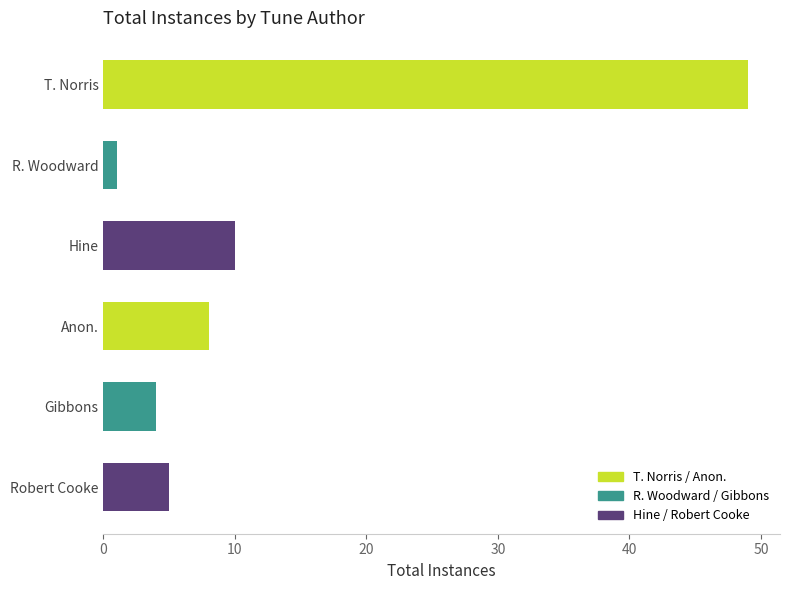

What is the minimum value shown in the chart?

1